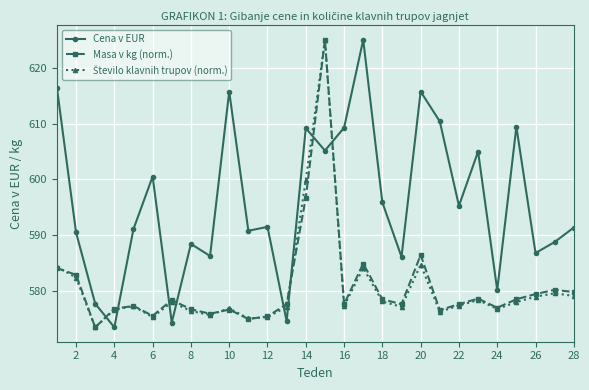

Which series ends up on top after the final intersection of Masa v kg (norm.) and Cena v EUR?

Cena v EUR